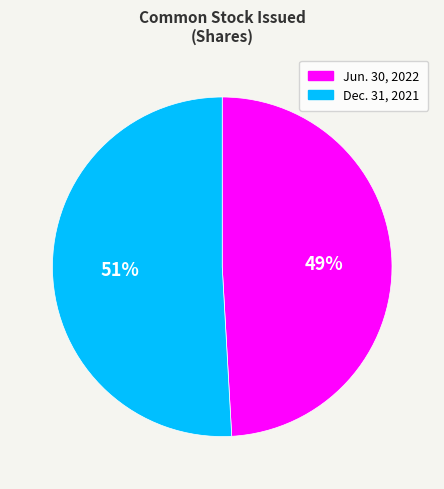

To the nearest percent, what is the difference between the largest and smallest slice percentages?

2%